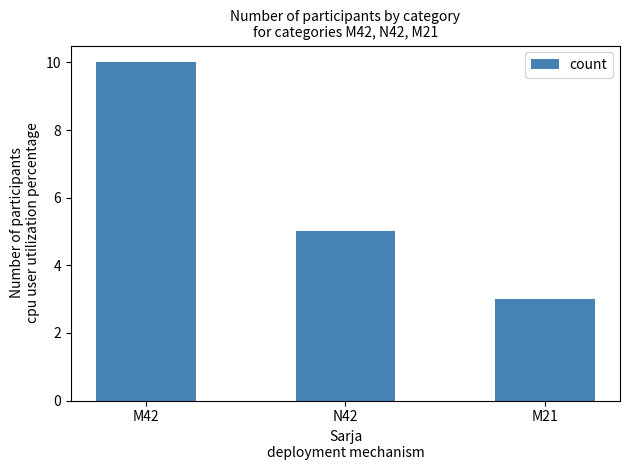

At which category does the chart reach its peak across all series?

M42